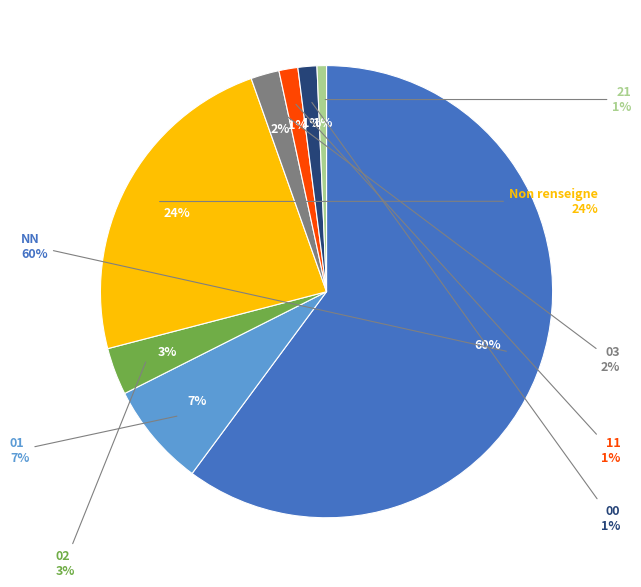

Which slice is the smallest?

21